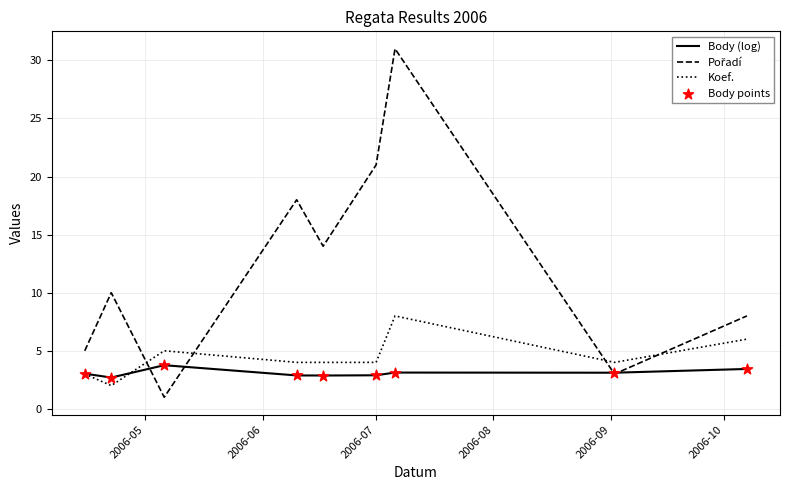

What is the minimum value for Body (log)?

2.7